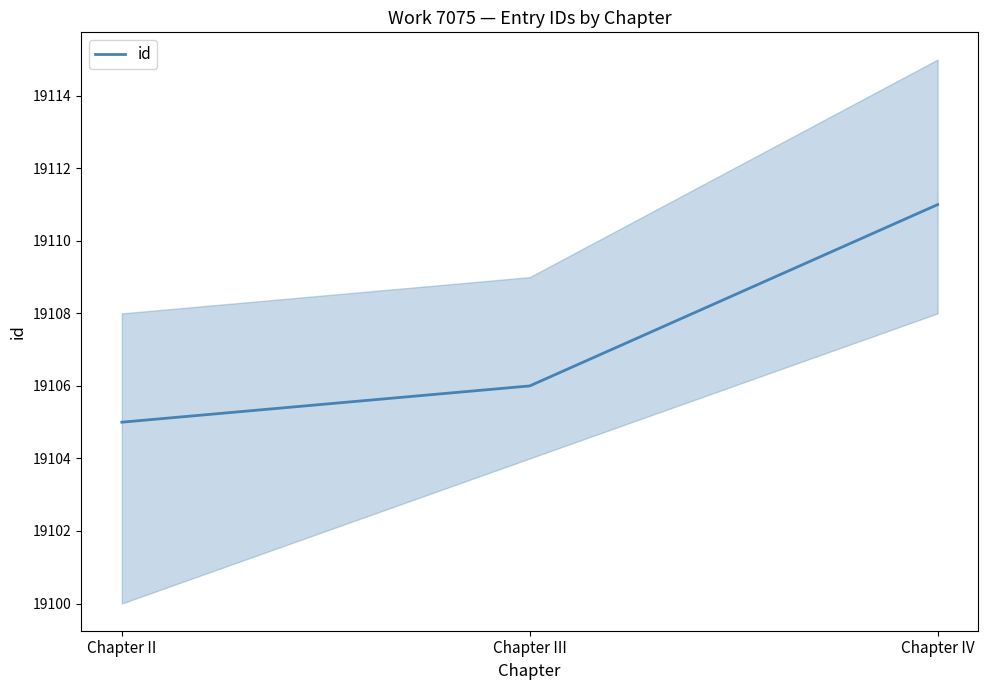

Reading left to right, extract all data points from this chart.

19105	19106	19111